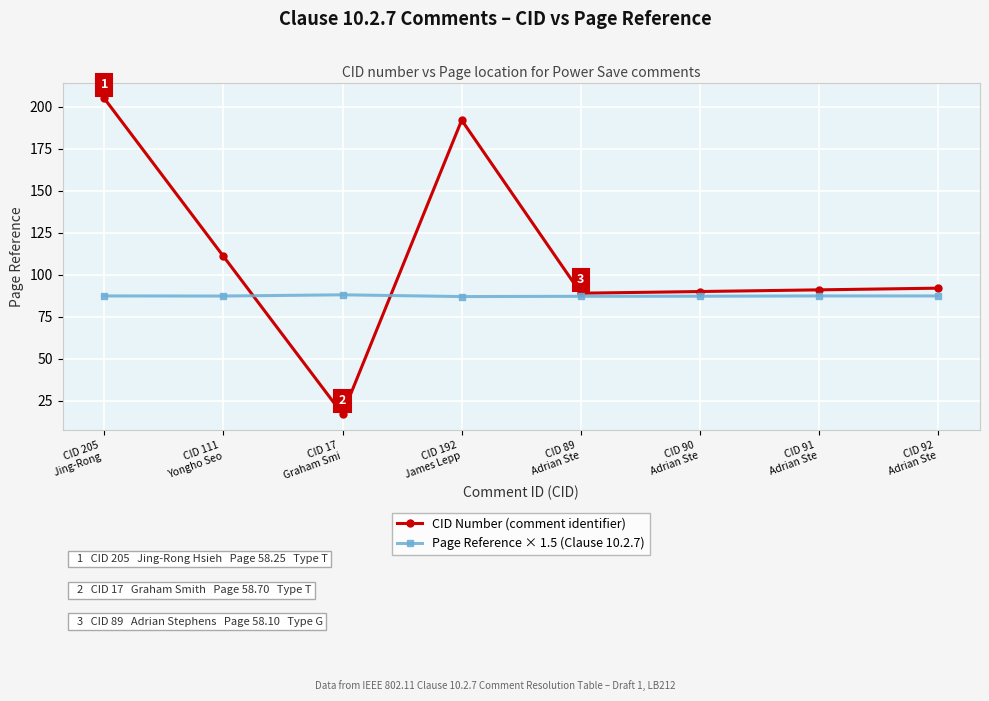

Between which two adjacent categories do Page Reference × 1.5 (Clause 10.2.7) and CID Number (comment identifier) first intersect?

CID 111
Yongho Seo and CID 17
Graham Smi